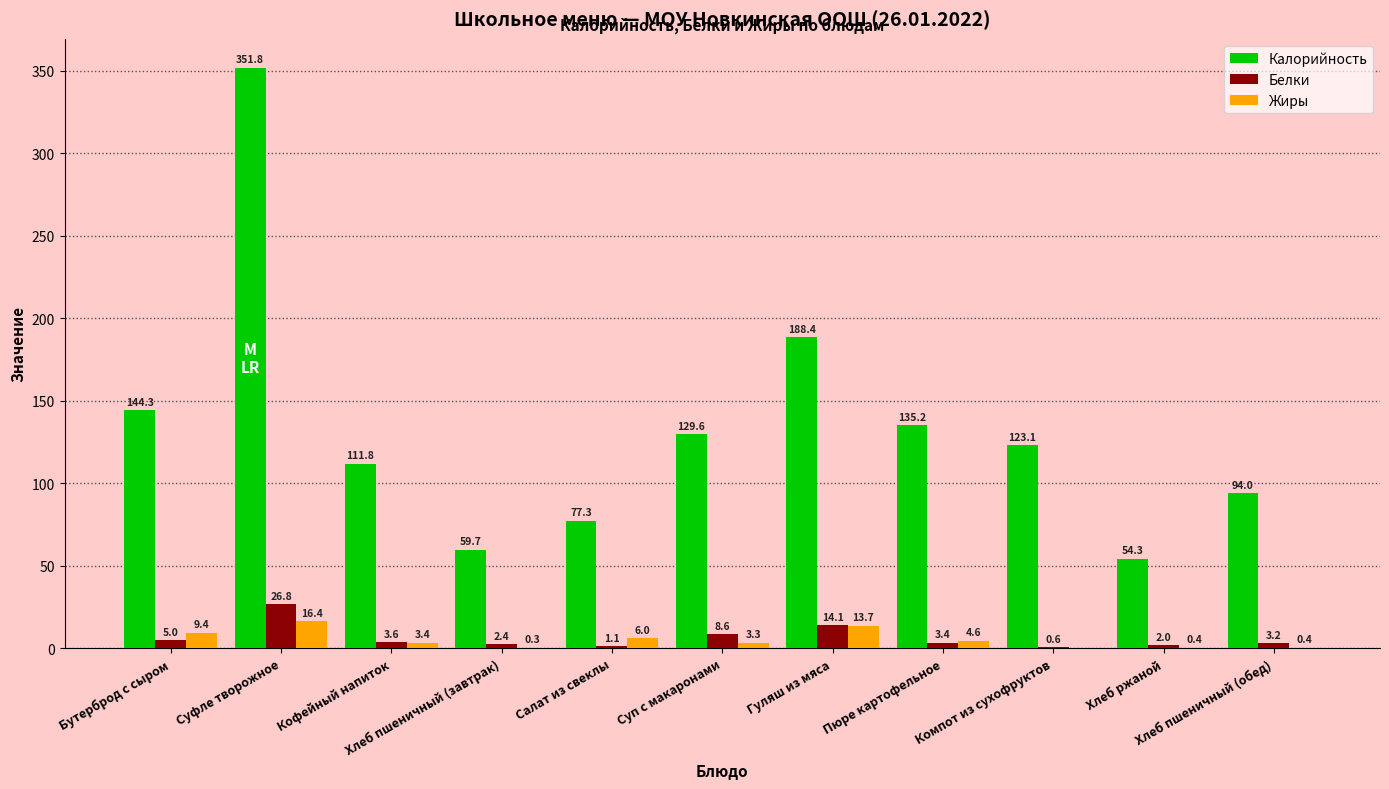

The Калорийность series shows 135.2 at Пюре картофельное. True or false?

True